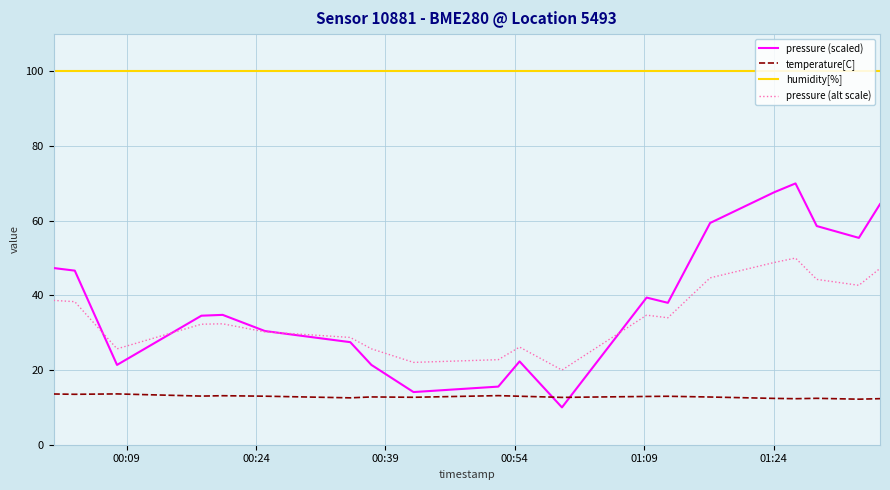

What is the greatest value displayed?

100.0